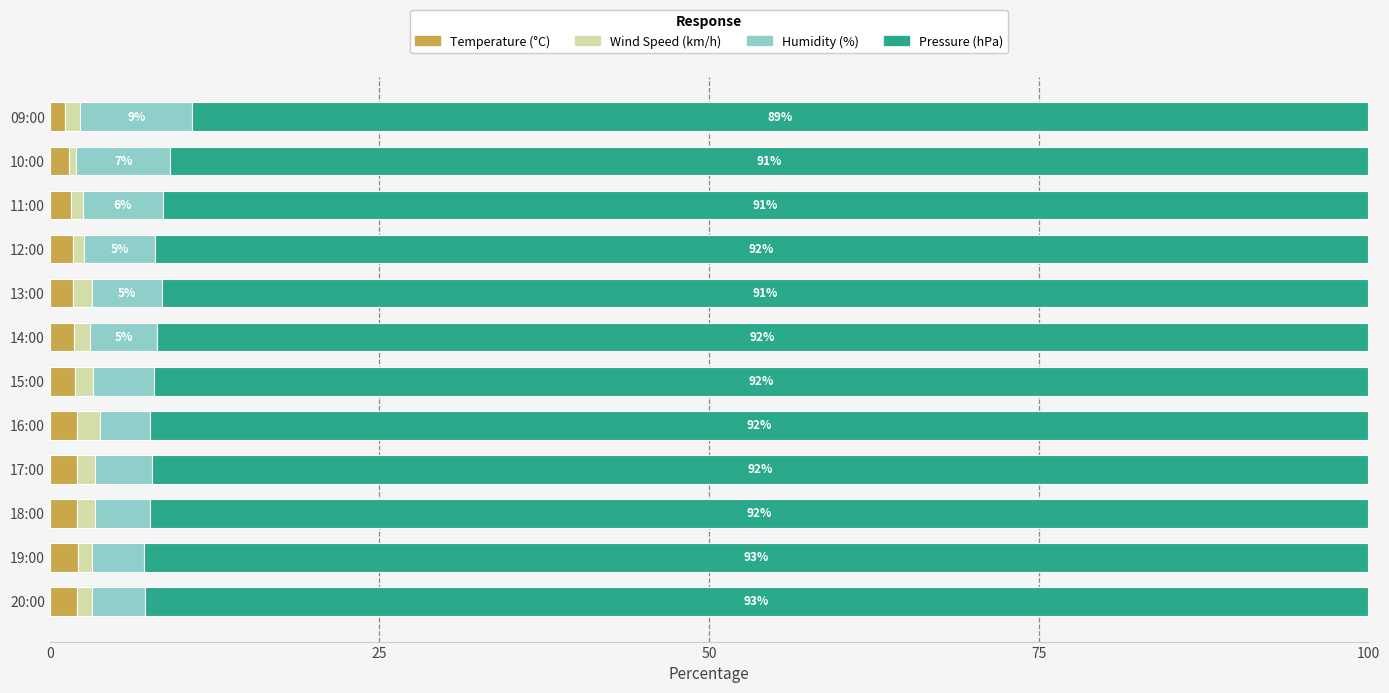

Count the number of data series in this chart.

4